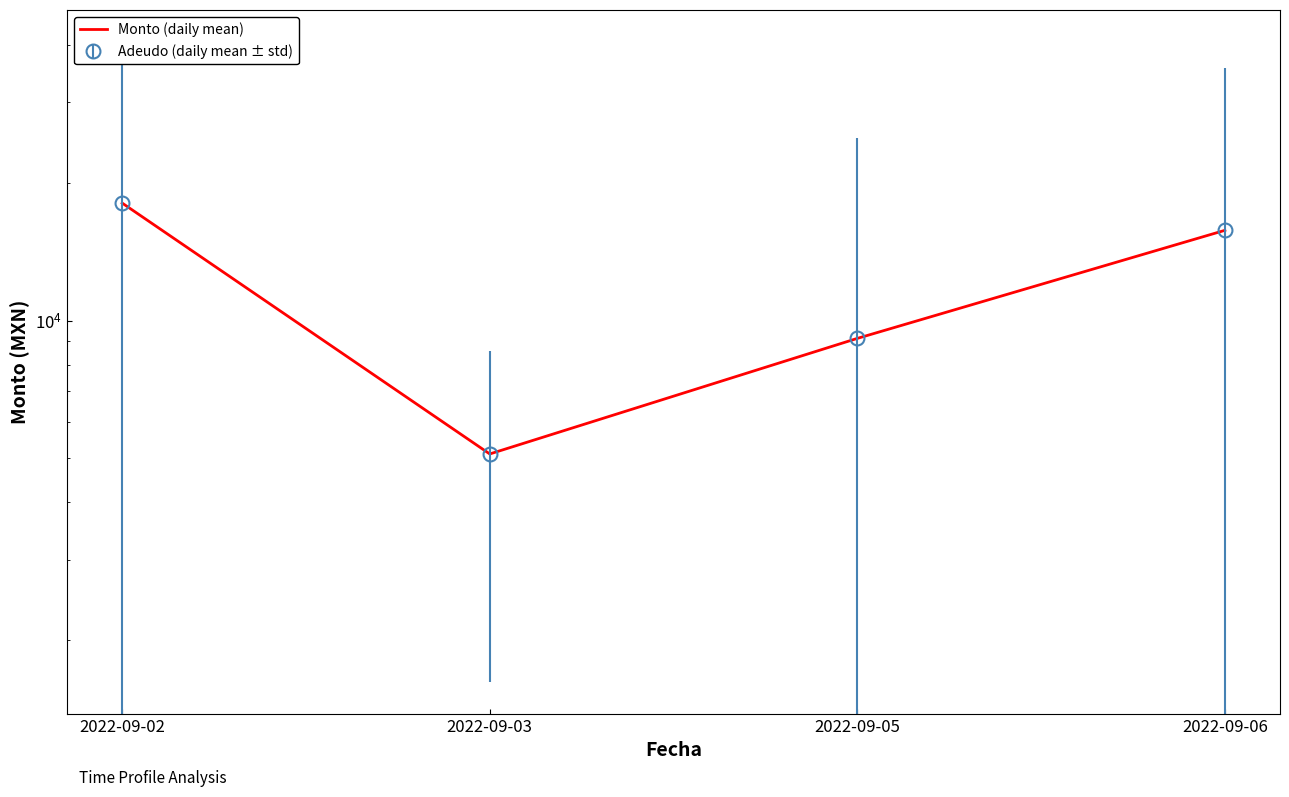

Reading right to left, what are all the values shown in this chart?

2022-09-06=15752.0	2022-09-05=9139.5	2022-09-03=5106.2	2022-09-02=18070.0